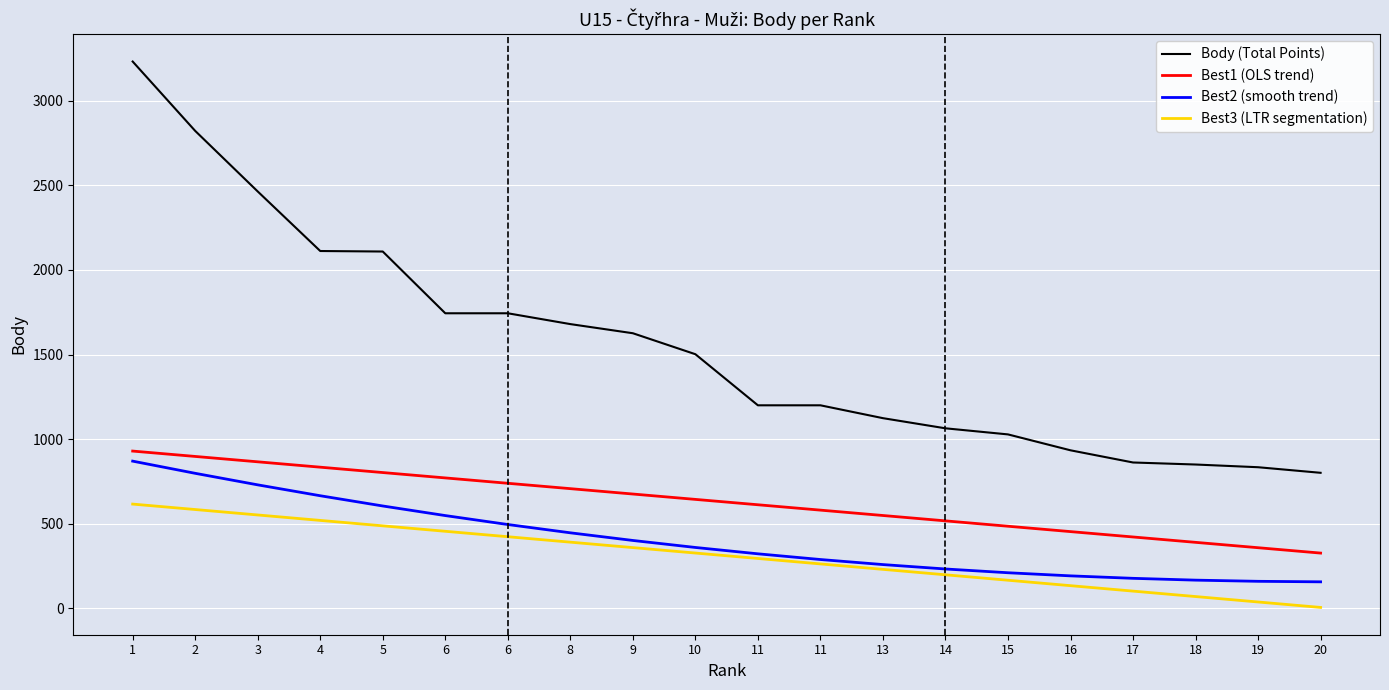

At which category is the sum across all series the highest?

1